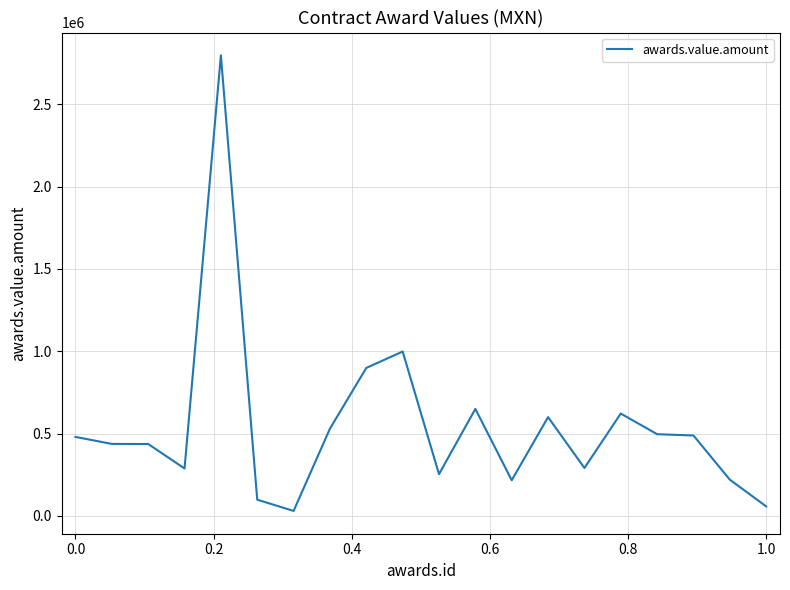

What is the difference between the maximum and minimum values?

2767834.4